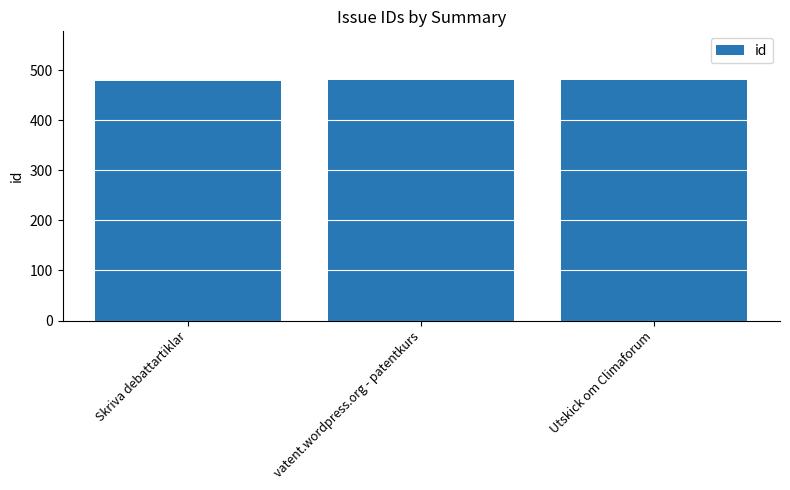

What is the smallest value displayed?

479